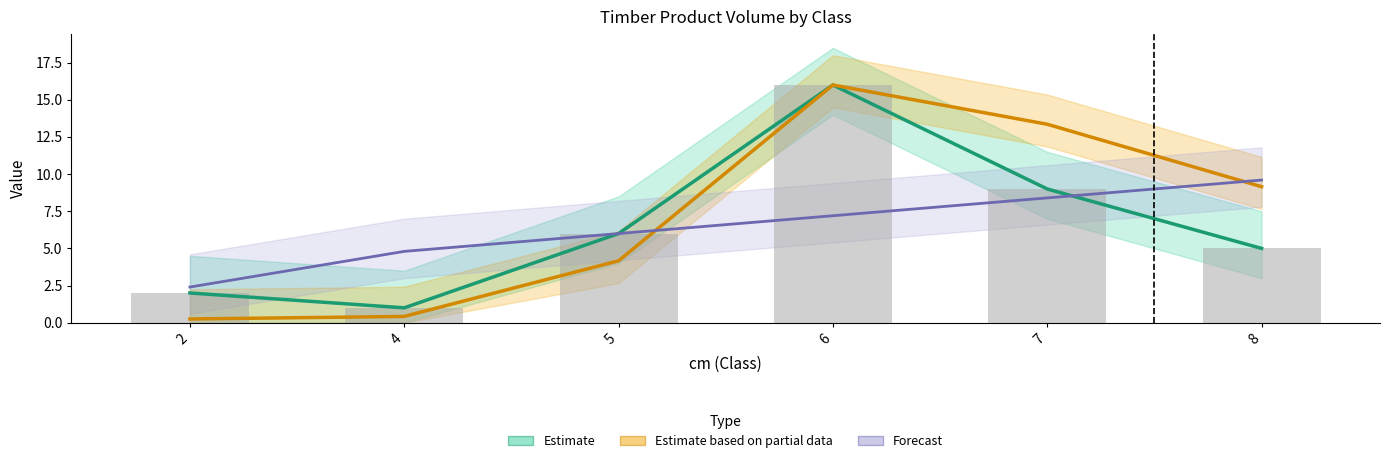

At how many categories does at least one series exceed 15?

1